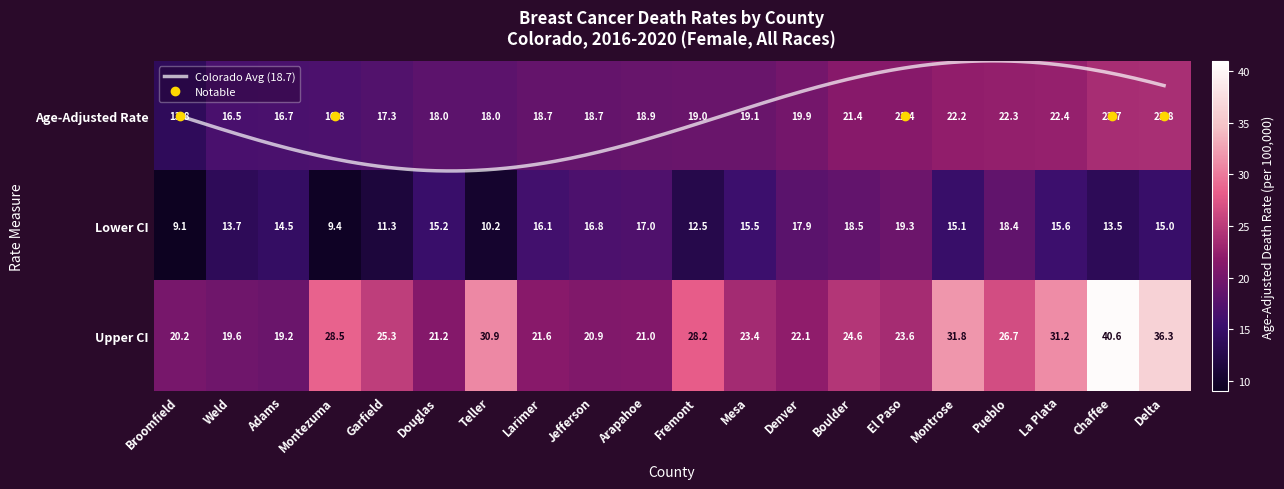

What is the sum of all Lower CI values?

294.6